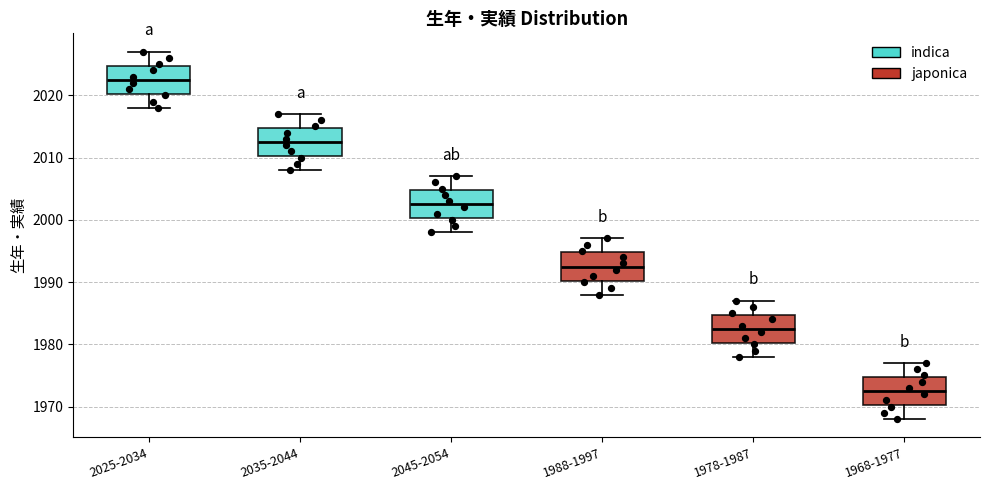

Where is the upper edge of the box for 1988-1997 on the y-axis? The values are not printed on the chart, so give them approximately, as read against the axis.

1995